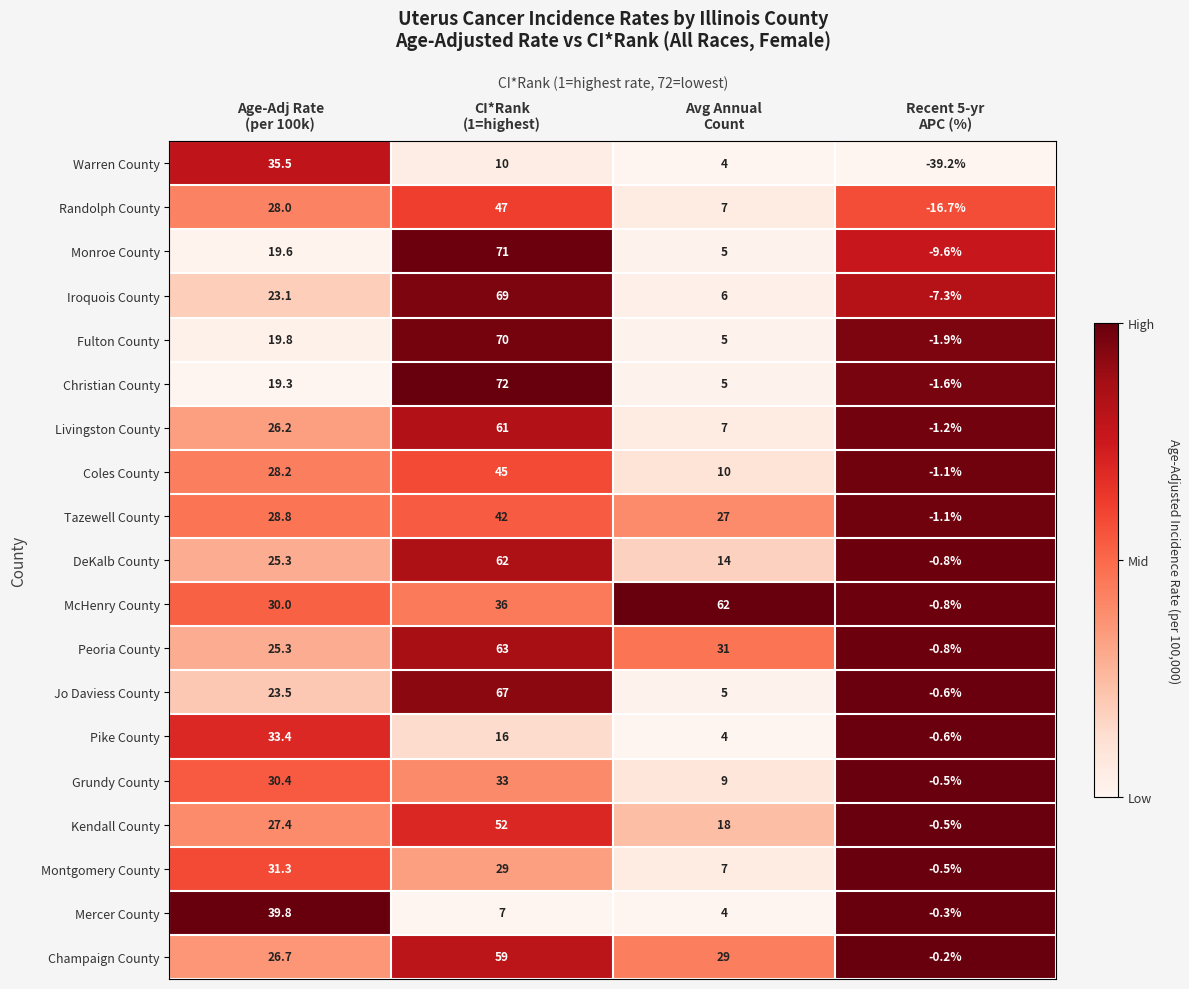

What is the minimum value shown in the chart?

-39.2